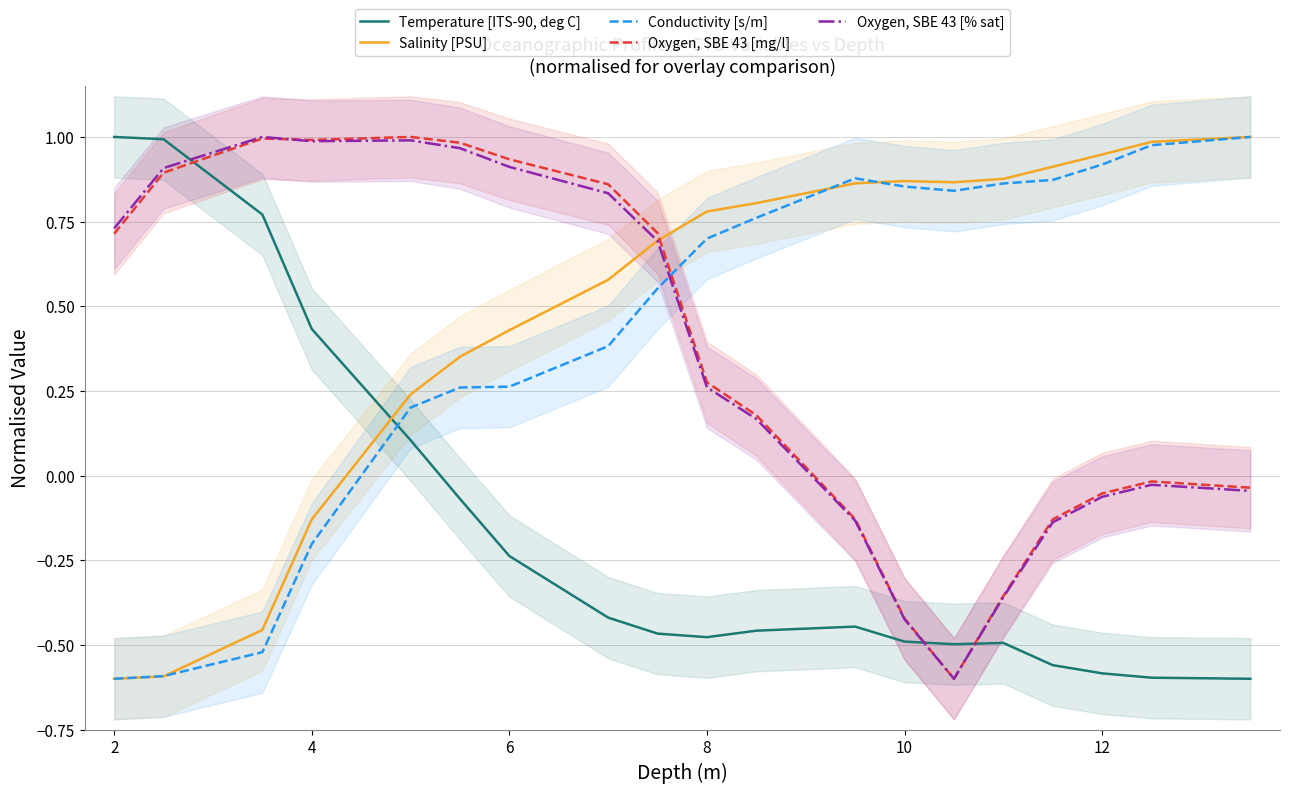

What is the difference between the maximum and minimum values in the Oxygen, SBE 43 [% sat] series?

1.6